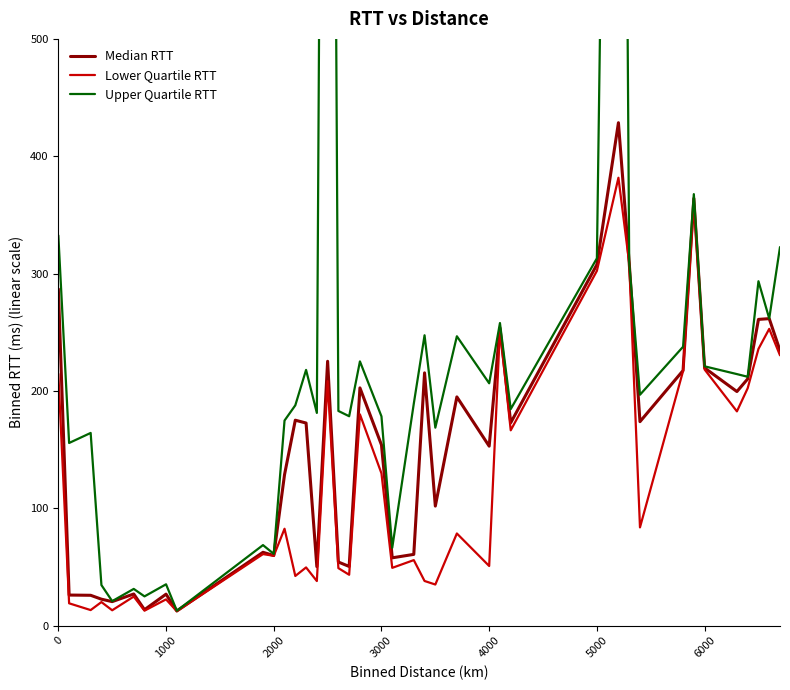

What is the sum of all Median RTT values?

6195.3